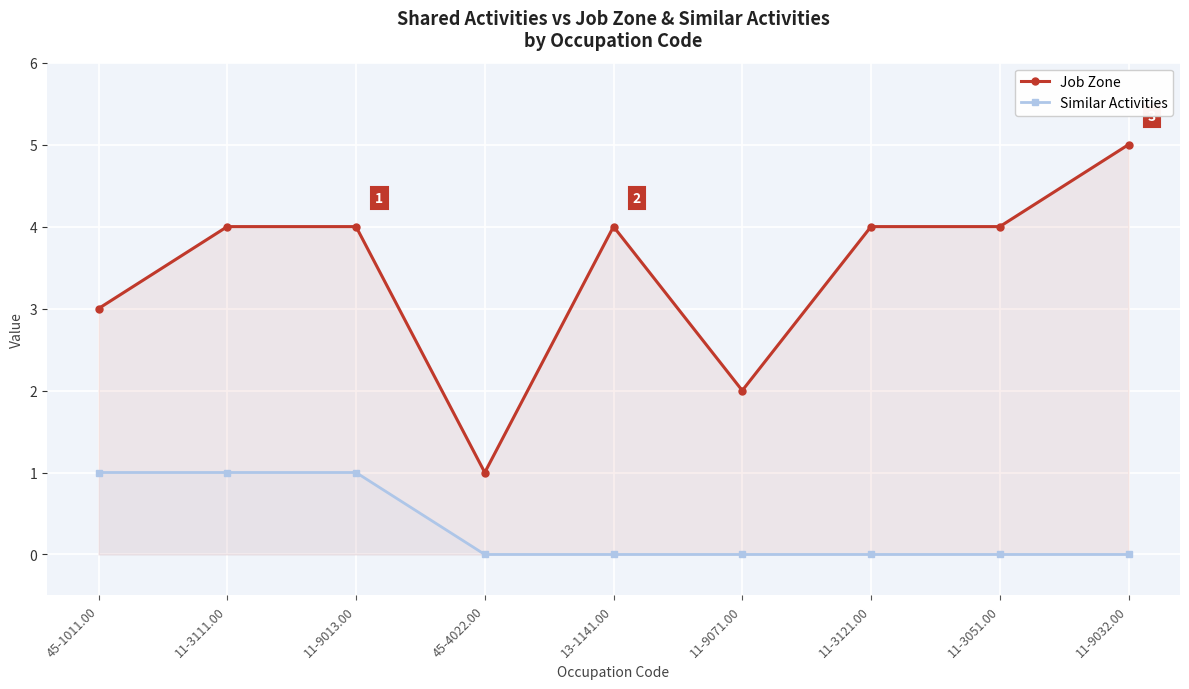

Reading right to left, list all the values displayed in this chart.

Job Zone: 11-9032.00=5	11-3051.00=4	11-3121.00=4	11-9071.00=2	13-1141.00=4	45-4022.00=1	11-9013.00=4	11-3111.00=4	45-1011.00=3
Similar Activities: 11-9032.00=0	11-3051.00=0	11-3121.00=0	11-9071.00=0	13-1141.00=0	45-4022.00=0	11-9013.00=1	11-3111.00=1	45-1011.00=1